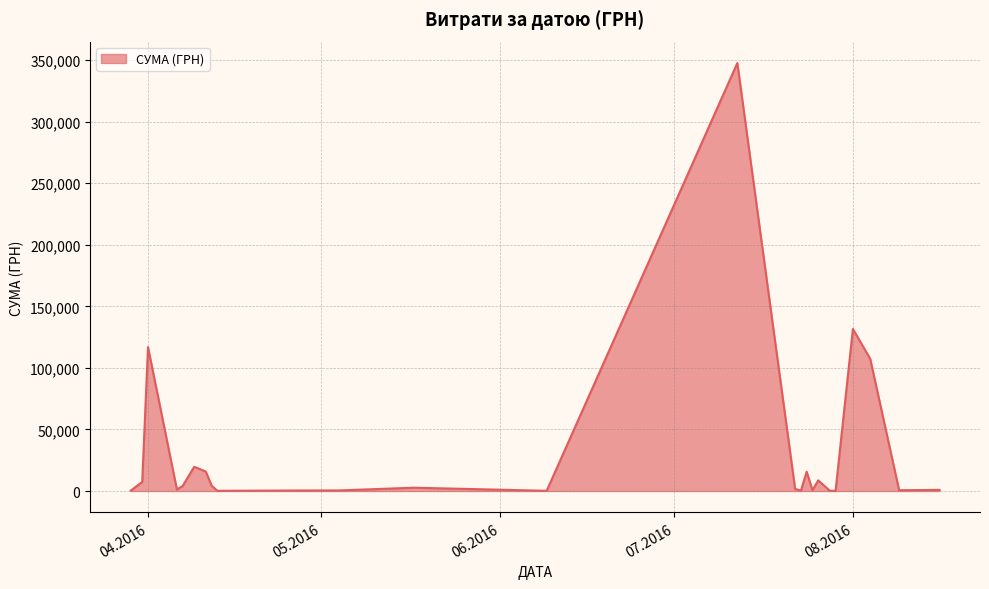

What is the difference between the maximum and minimum values?

347512.0